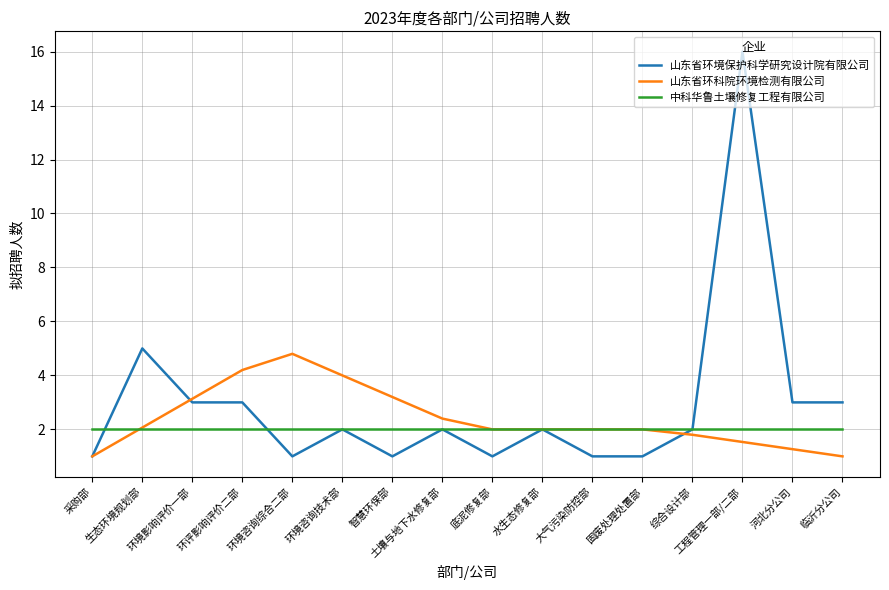

What position from the left is 底泥修复部?

9